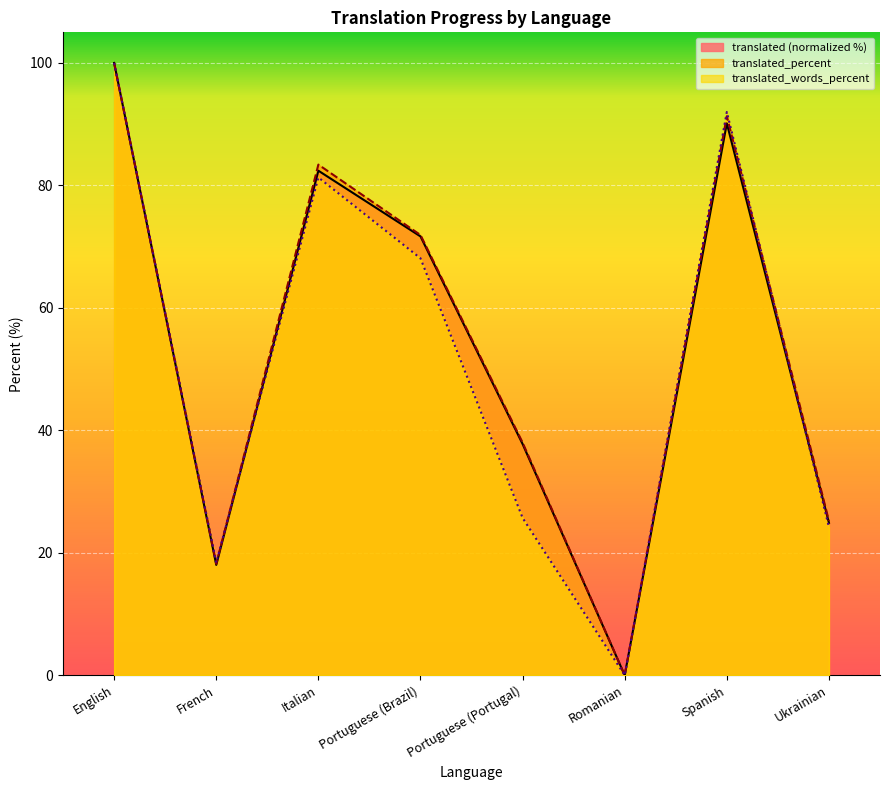

What is the label of the 6th point from the left?

Romanian